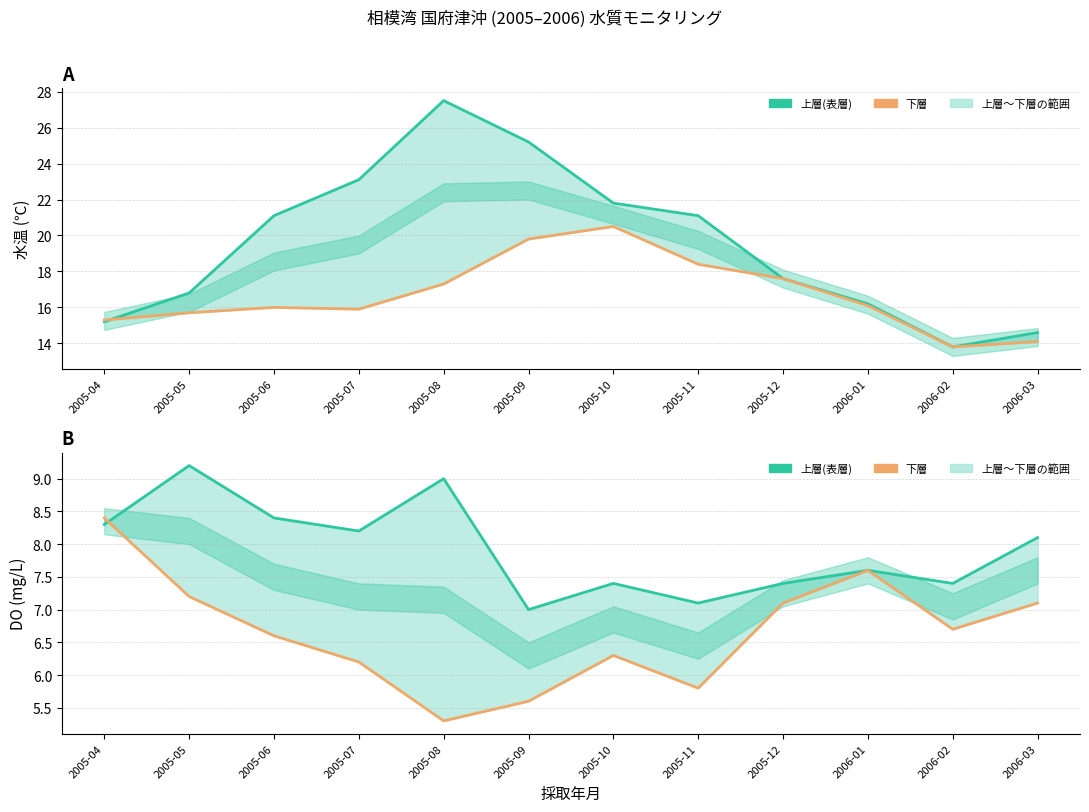

In DO(上層), how many points are higher than both neighbors (excluding endpoints)?

4